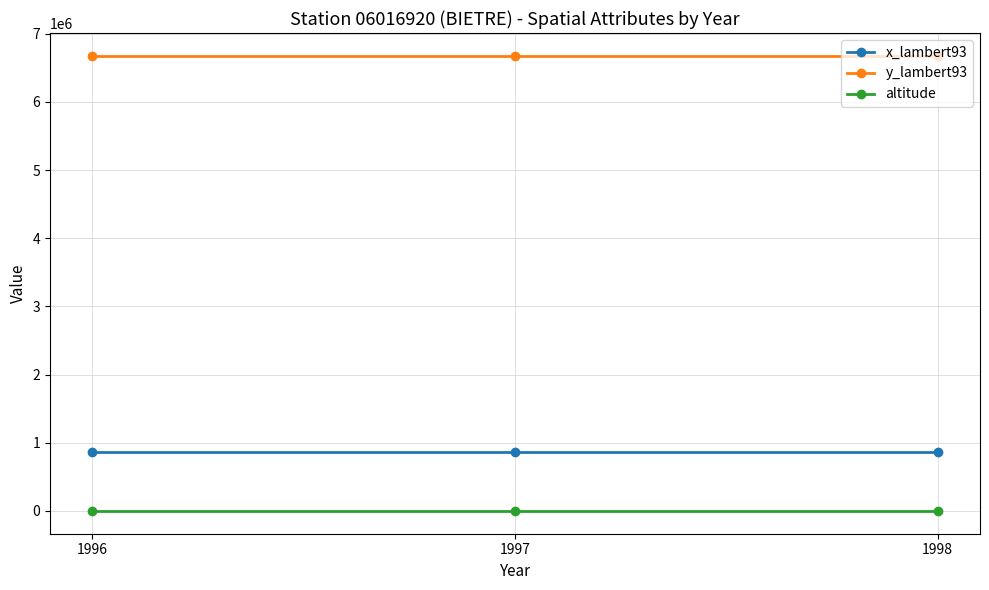

Rank the series by their maximum value, from highest to lowest.

y_lambert93, x_lambert93, altitude